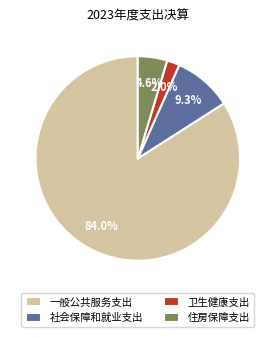

To the nearest percent, what is the difference between the largest and smallest slice percentages?

82%